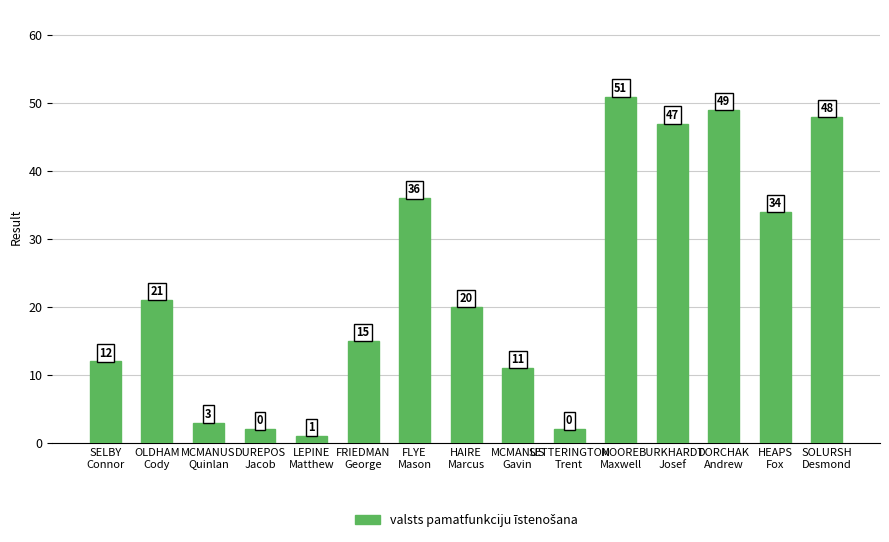

Between SOLURSH
Desmond and MCMANUS
Quinlan, which is larger?

SOLURSH
Desmond